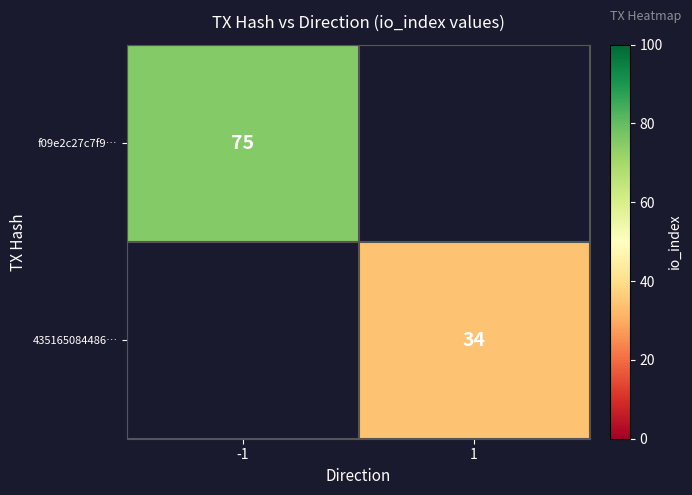

The value of f09e2c27c7f9… at -1 is 75. True or false?

True